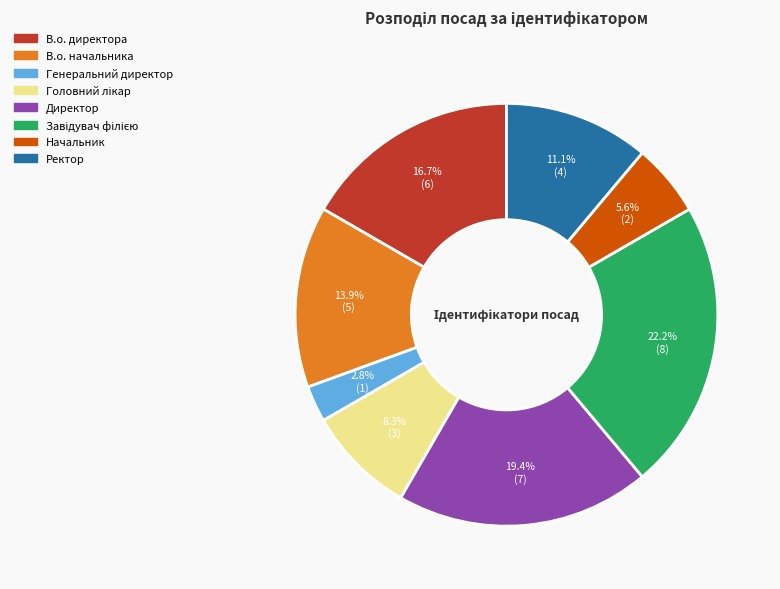

Which has a higher value, В.о. директора or В.о. начальника?

В.о. директора